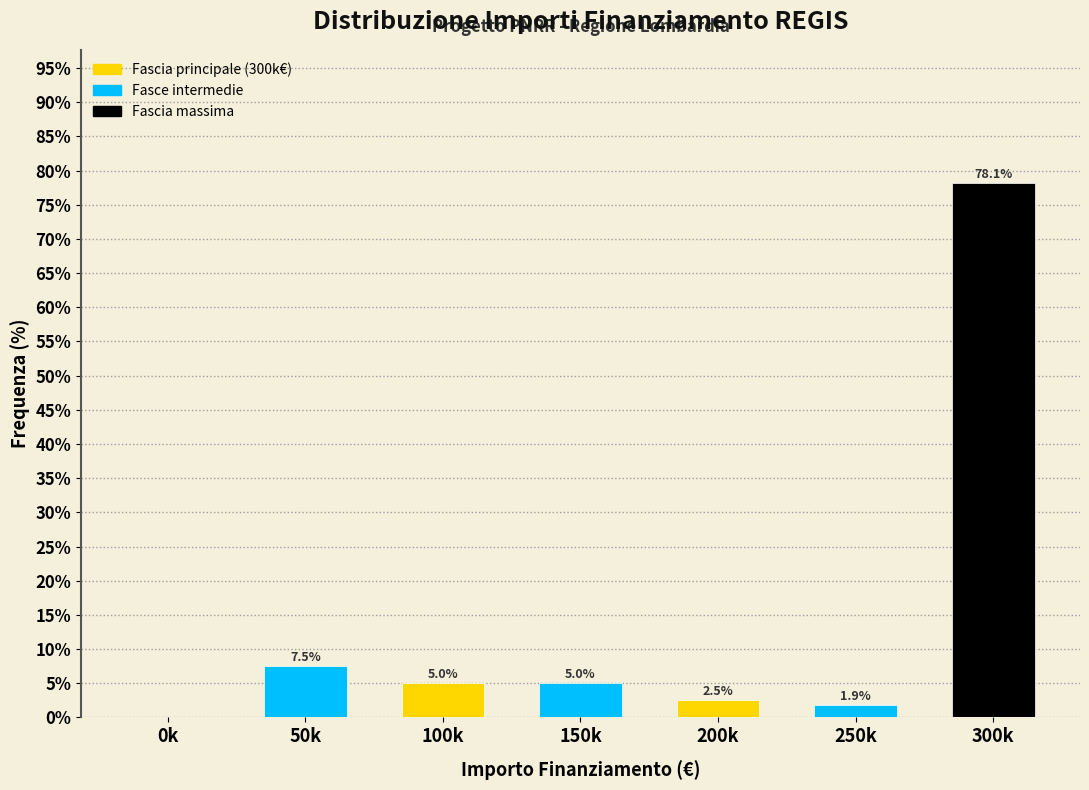

Reading left to right, what are all the values shown in this chart?

0k=0.0	50k=7.5	100k=5.0	150k=5.0	200k=2.5	250k=1.9	300k=78.1